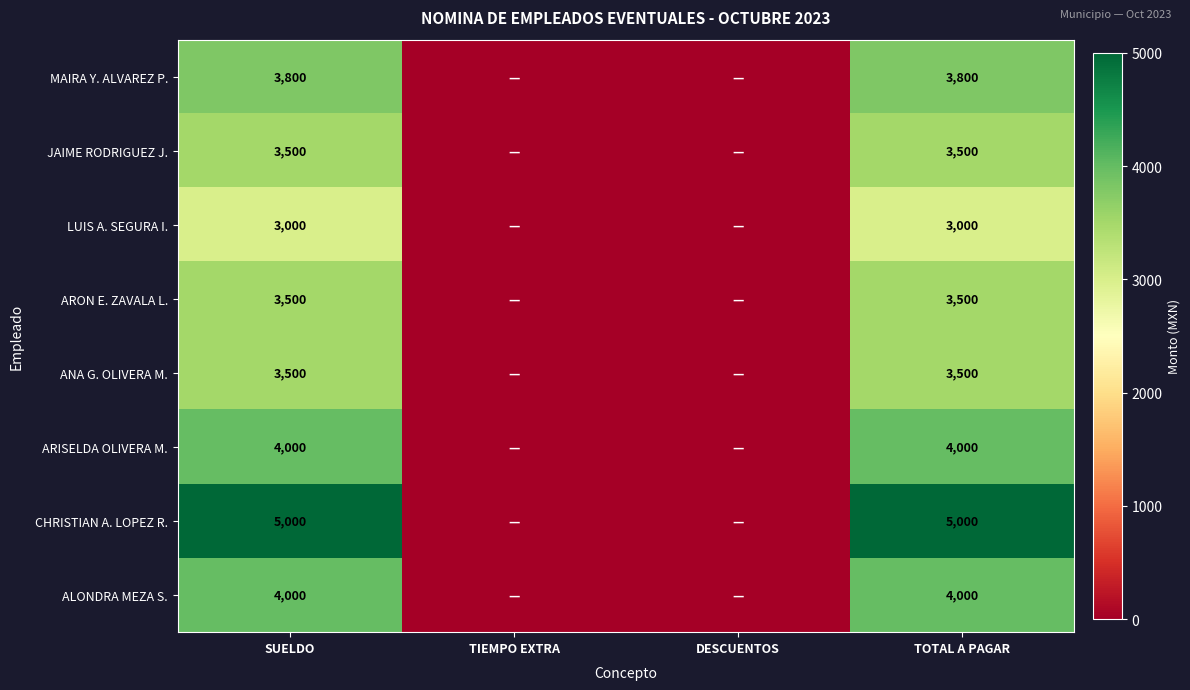

At which category is the sum across all series the highest?

SUELDO